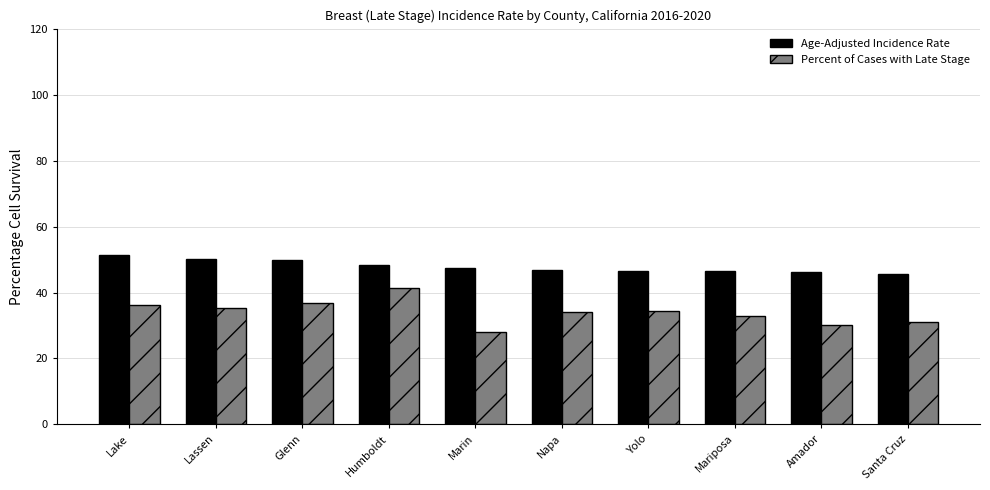

What is the difference between the second highest and second lowest values in the Percent of Cases with Late Stage series?

6.4